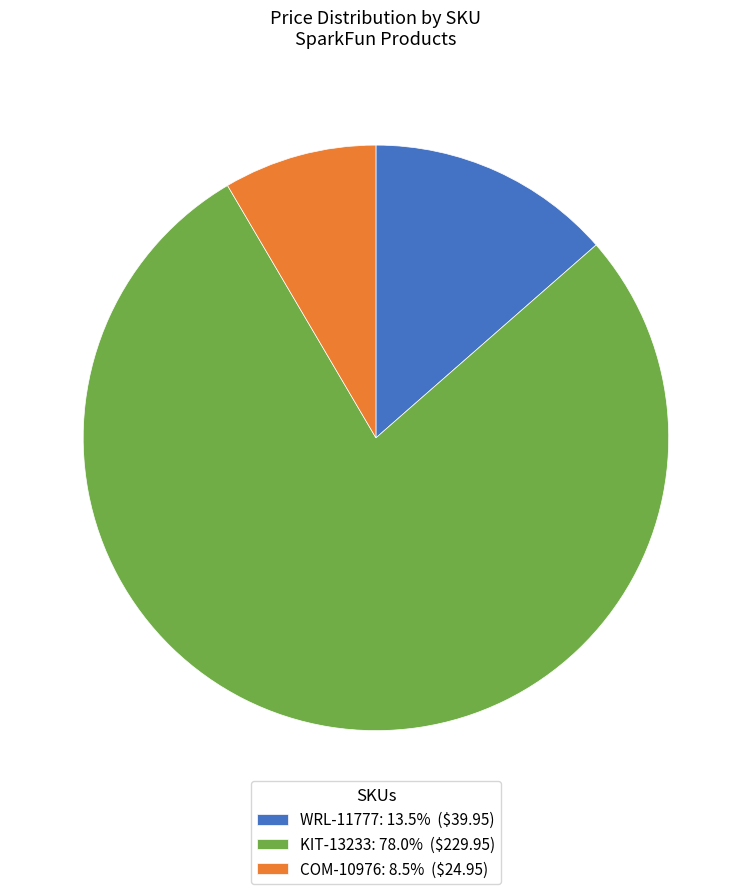

What is the largest slice in the pie chart?

KIT-13233